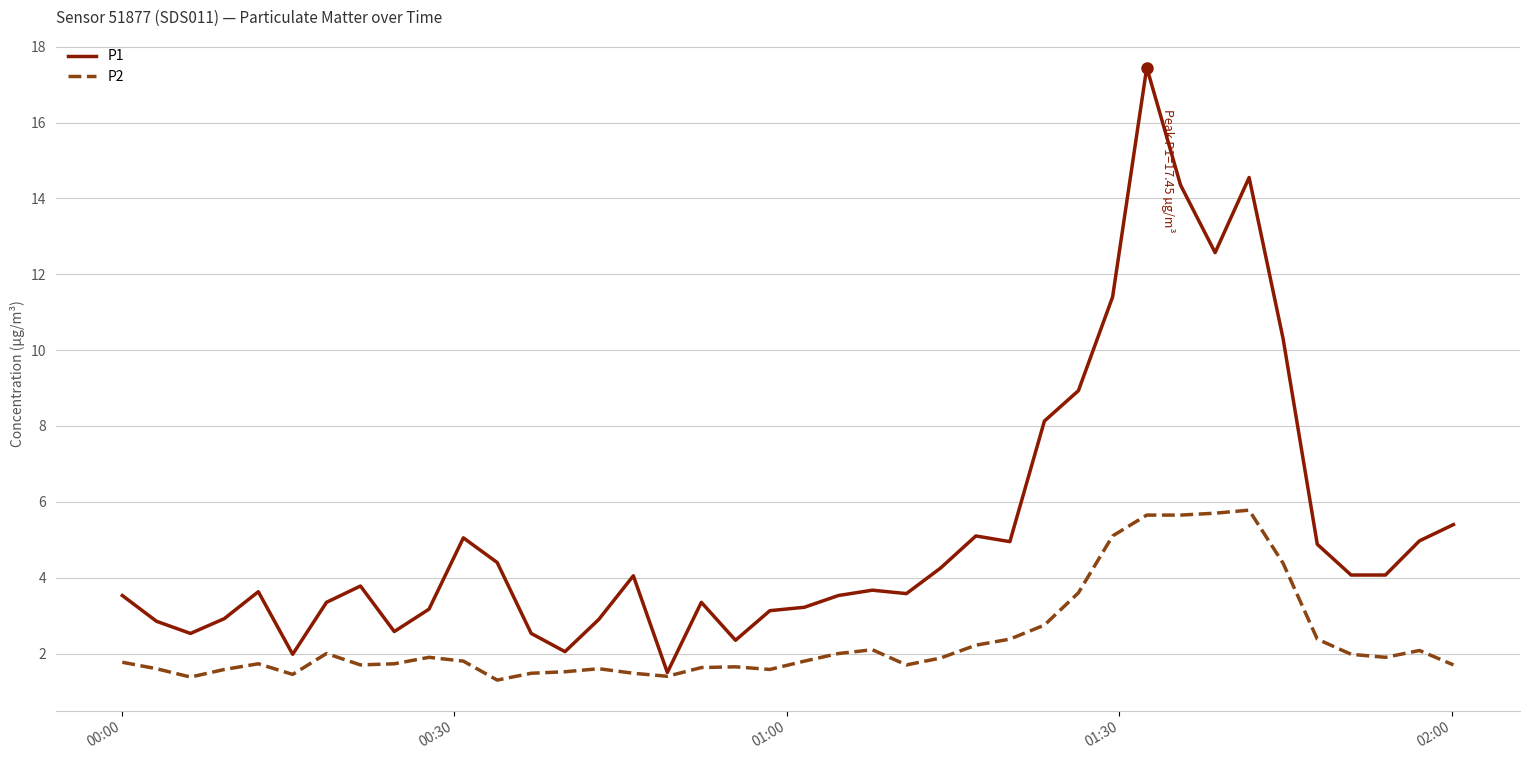

Which series has the largest total across all categories?

P1